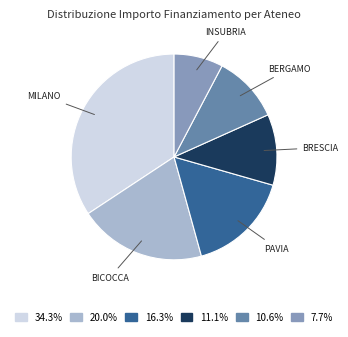

Is there a majority slice in this chart?

No